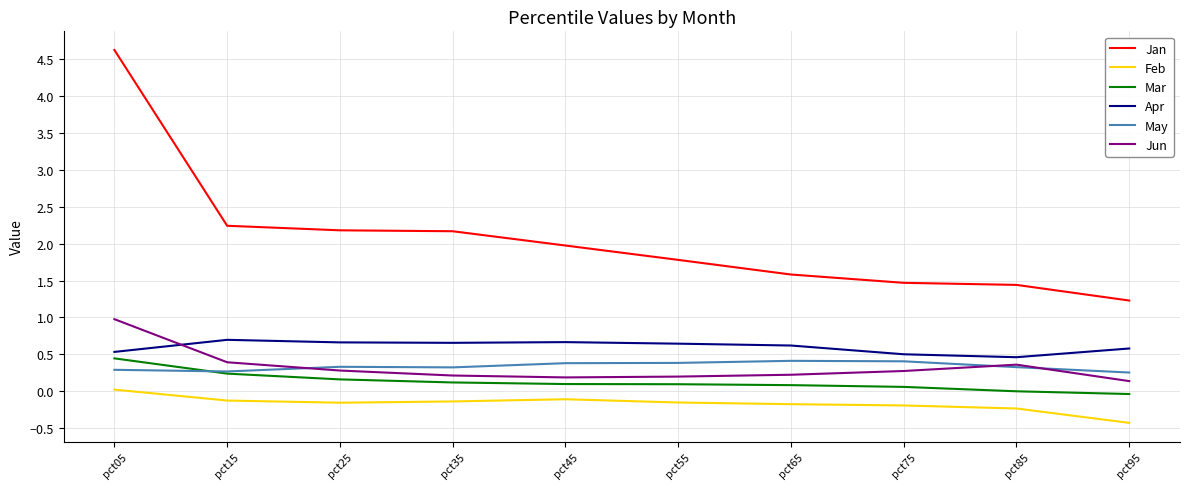

At how many categories does at least one series exceed 0?

10